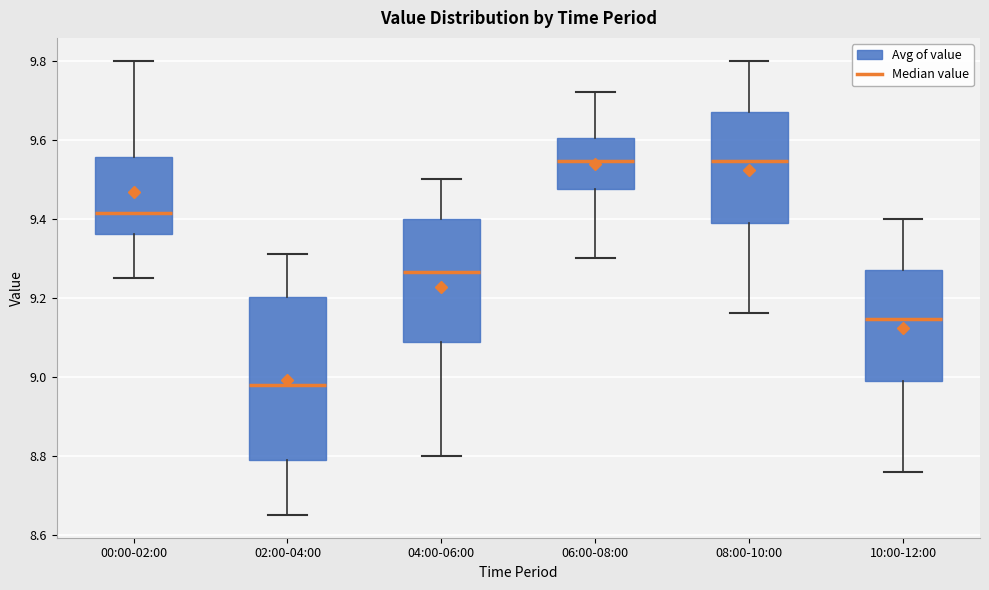

Reading left to right, read every box against the y-axis: the position of its median line, the range the box covers, and the ends of its whiskers. The values are not printed on the chart, so give them approximately, as read against the axis.

00:00-02:00: median 9.42, box 9.36 to 9.56, whiskers 9.26 to 9.80
02:00-04:00: median 8.98, box 8.80 to 9.20, whiskers 8.66 to 9.32
04:00-06:00: median 9.26, box 9.08 to 9.40, whiskers 8.80 to 9.50
06:00-08:00: median 9.54, box 9.48 to 9.60, whiskers 9.30 to 9.72
08:00-10:00: median 9.54, box 9.40 to 9.68, whiskers 9.16 to 9.80
10:00-12:00: median 9.14, box 9.00 to 9.28, whiskers 8.76 to 9.40